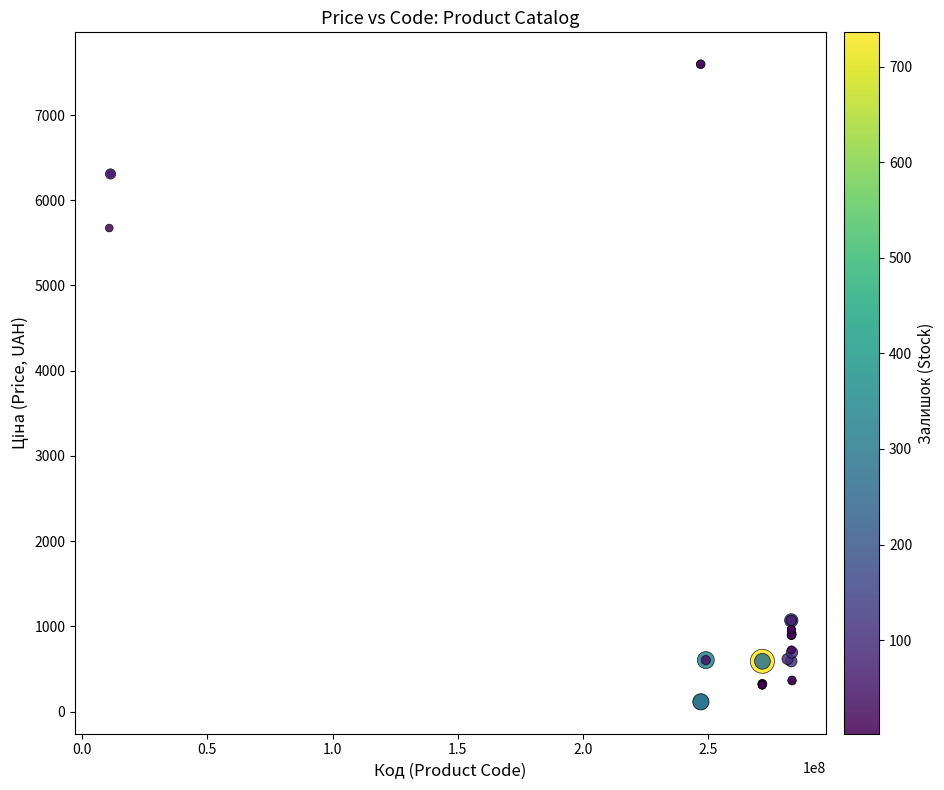

What Y value in the scatter plot is closest to 3855?

5673.8